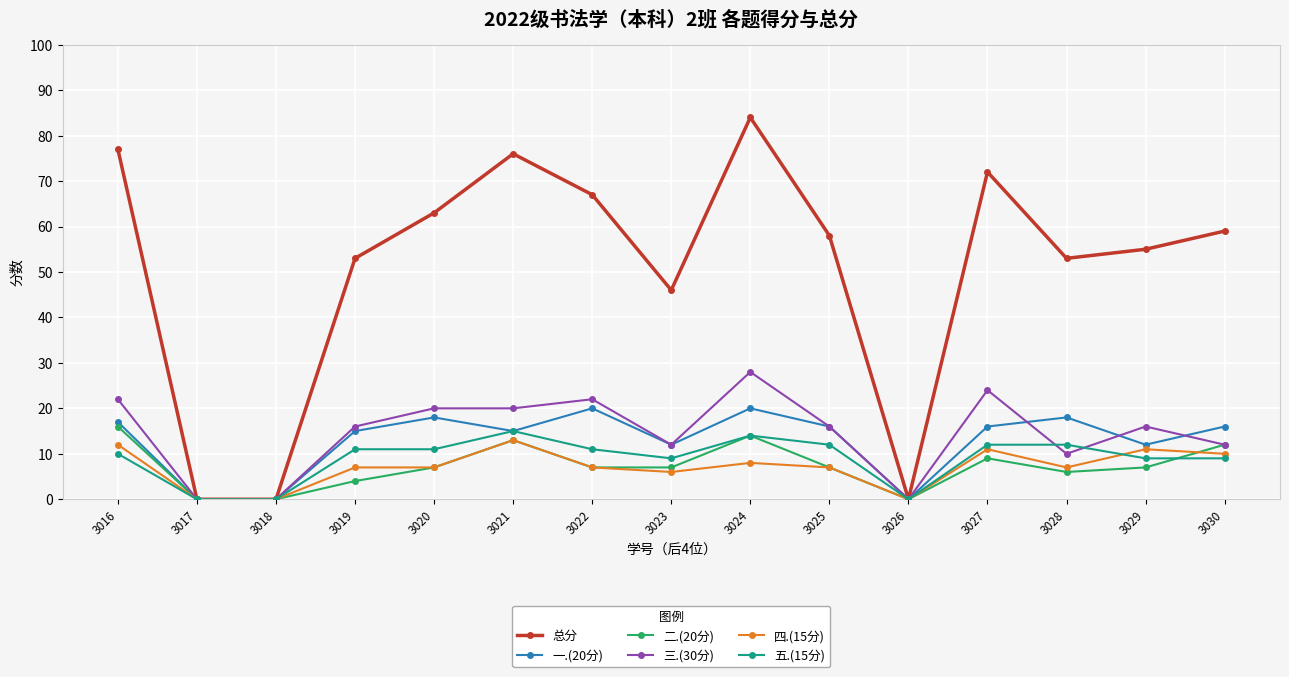

List the series in order of their peak value, lowest first.

四.(15分), 五.(15分), 二.(20分), 一.(20分), 三.(30分), 总分